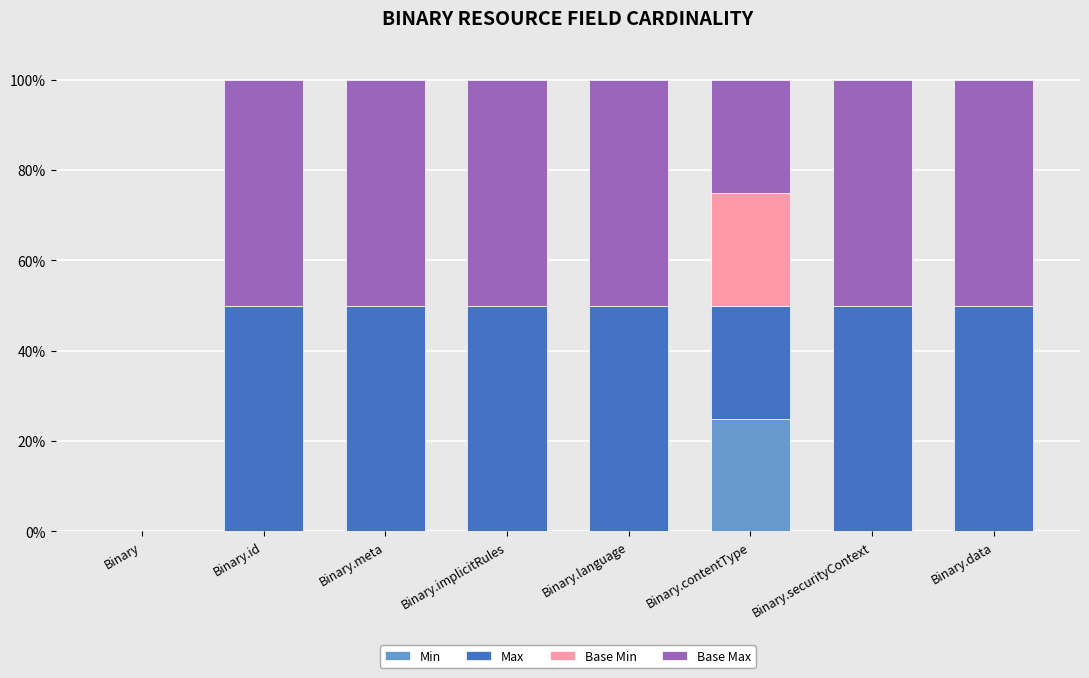

What is the total value across all series at Binary.securityContext?

100